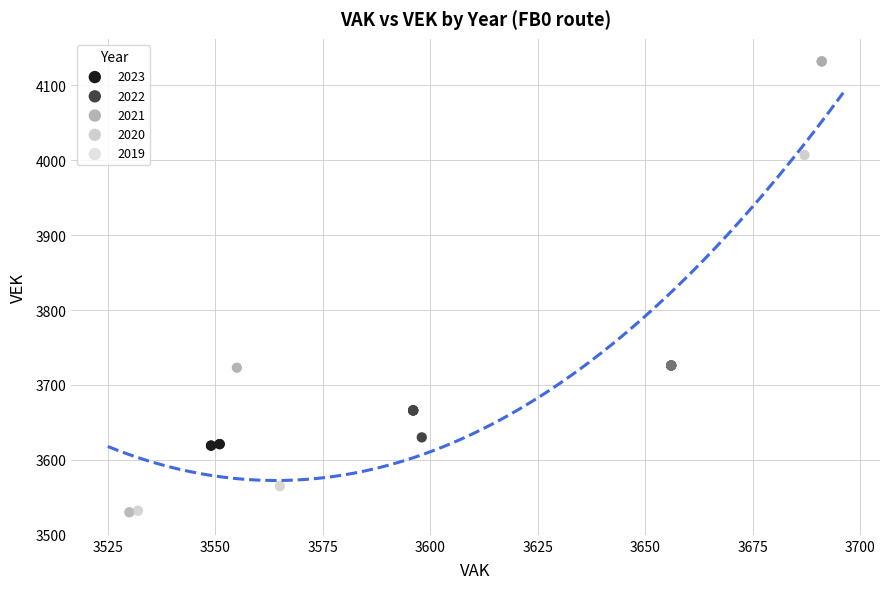

Which series has the largest Y range (max minus min)?

2020